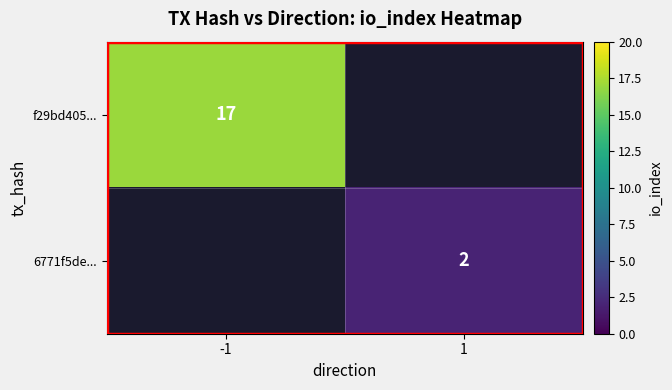

True or false: f29bd405... has a value of 17 at -1.

True